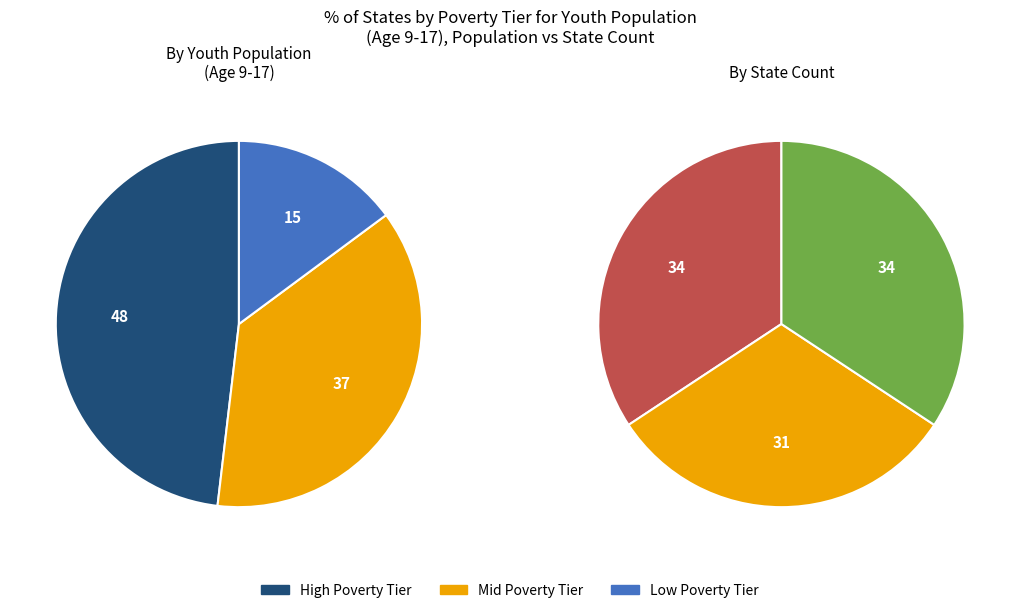

Does any single category account for the majority?

No